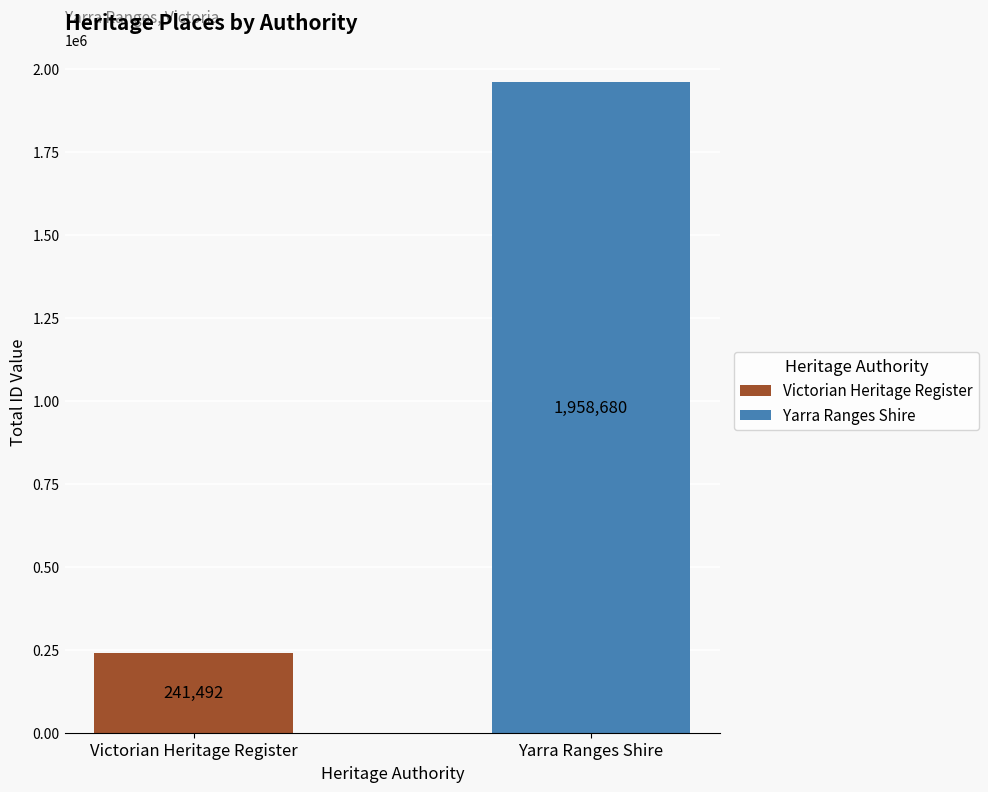

What is the maximum value for Victorian Heritage Register?

241492